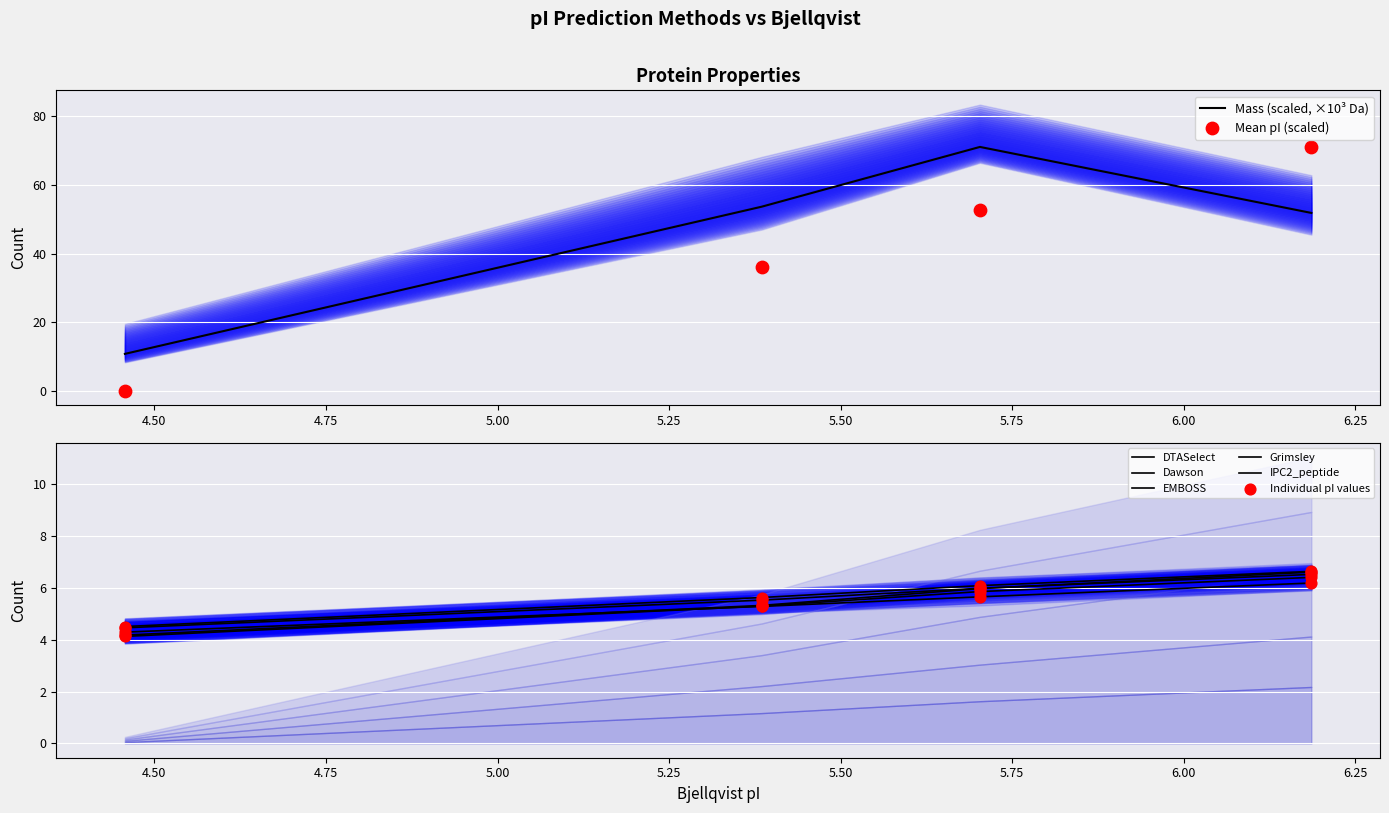

At how many categories does at least one series exceed 22?

3